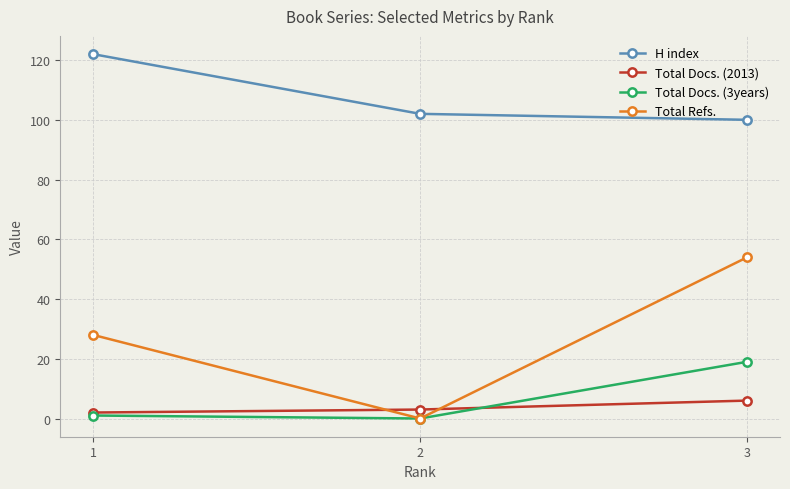

Is the value of H index at 3 greater than the value of Total Refs. at 1?

Yes